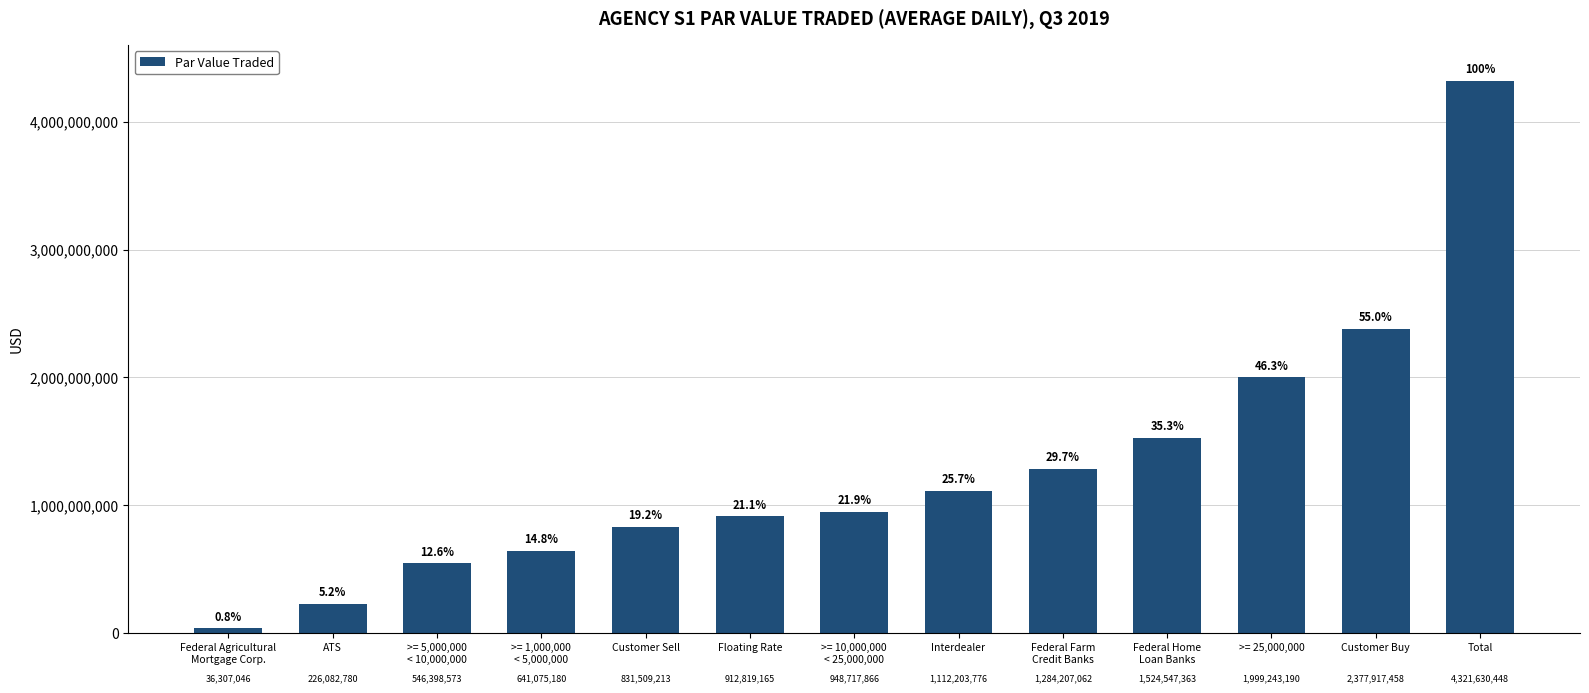

How many values are below 948717866?

6